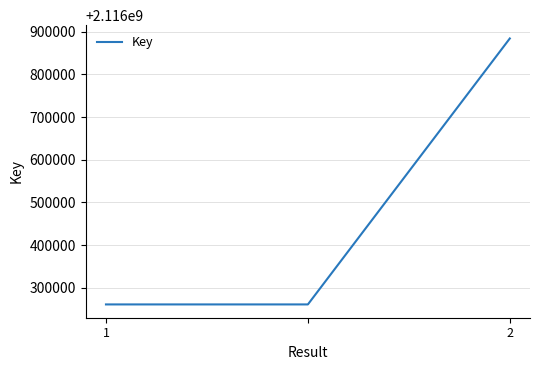

What is the average value?

2116468889